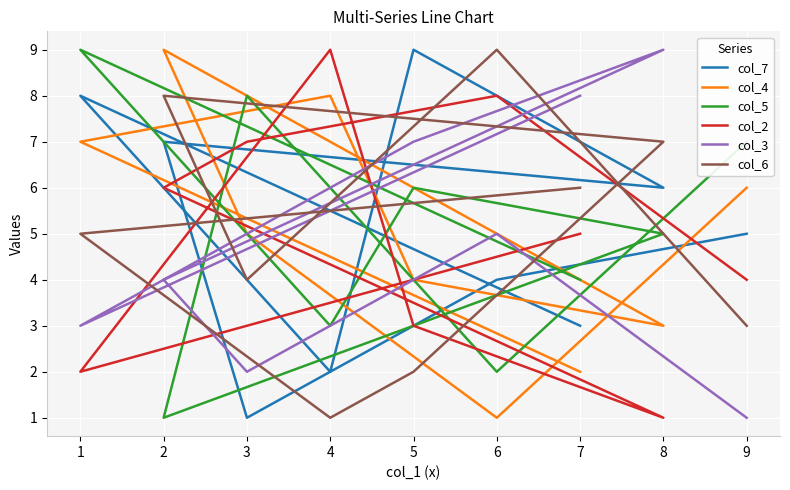

What is the total value across all series at 1?

34